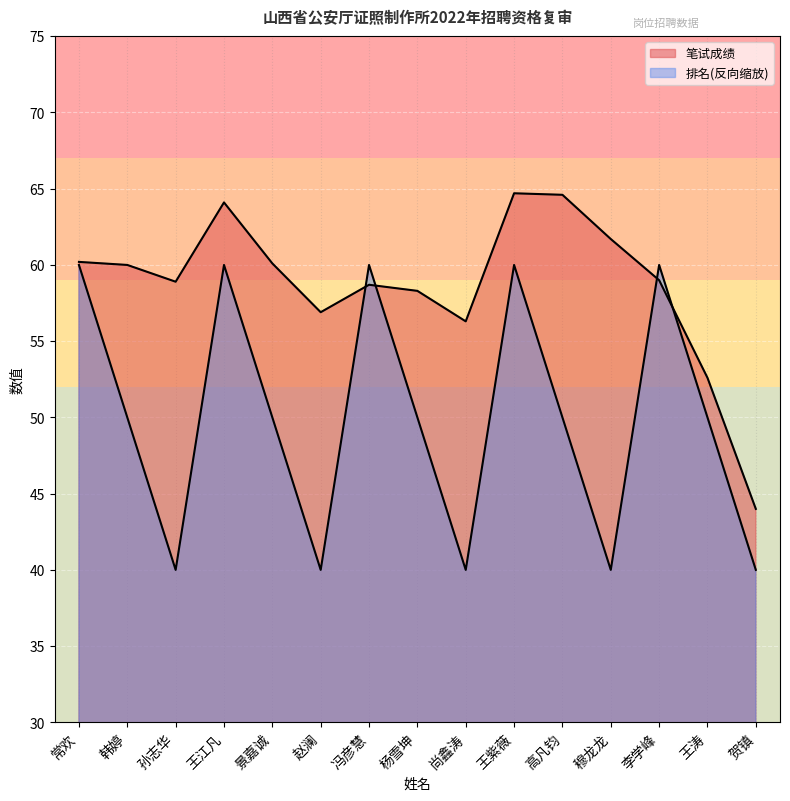

At which category is the sum across all series the highest?

王紫薇